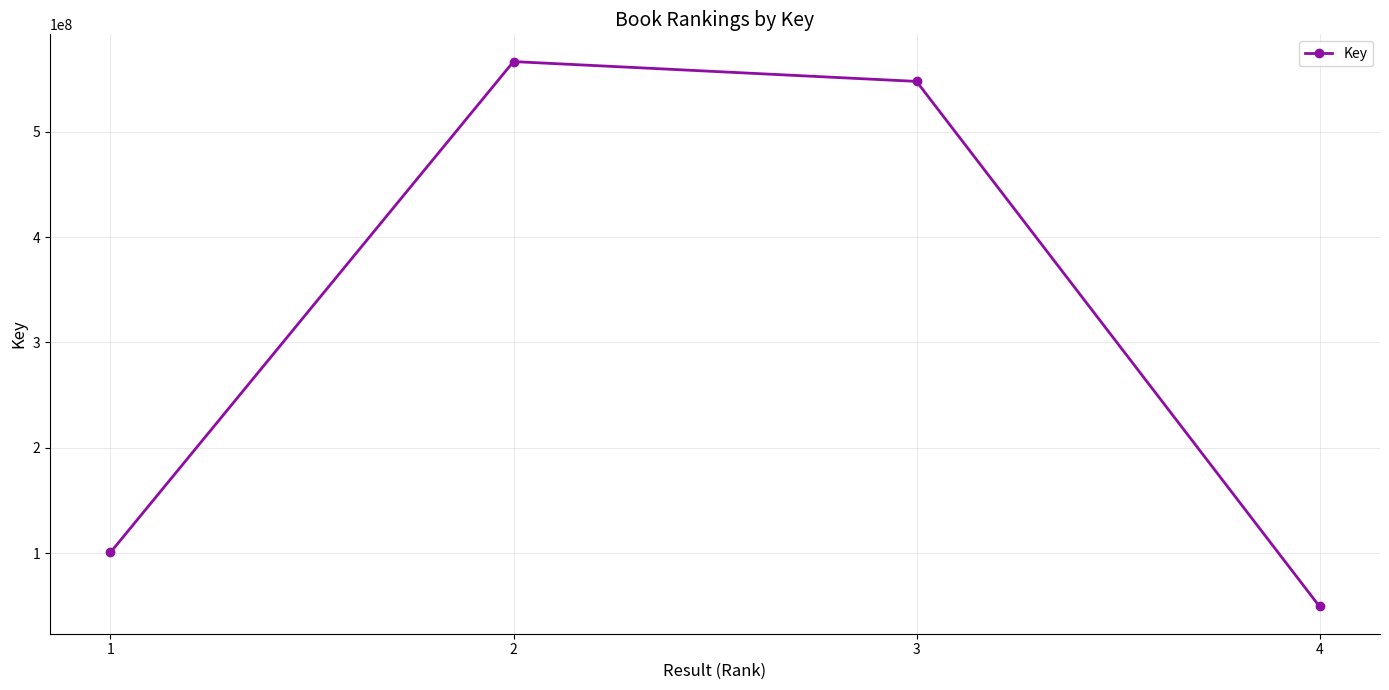

Is it true that the value at 3 is 547717215?

True